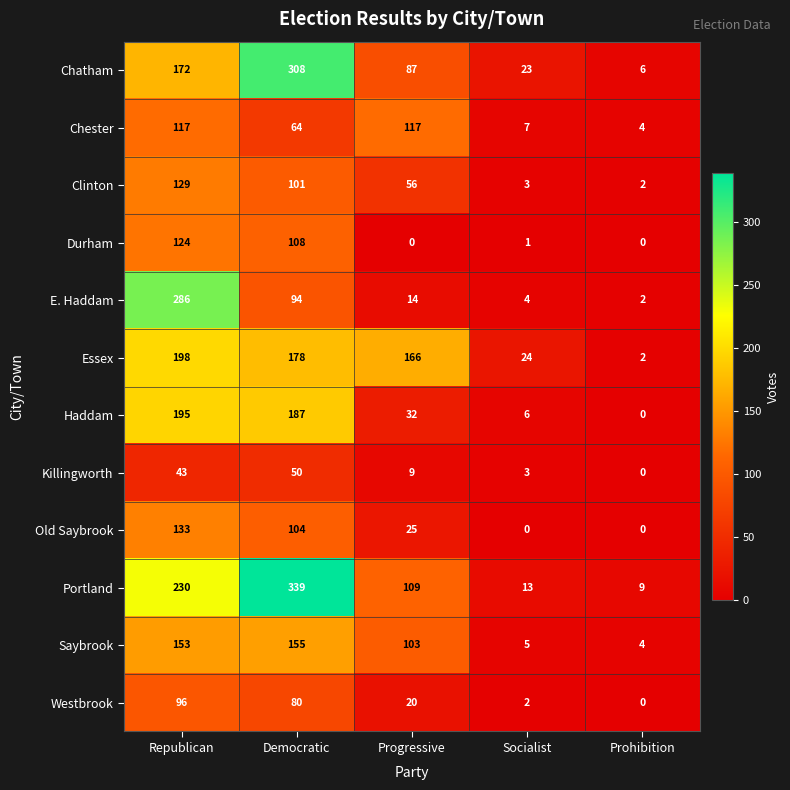

What is the sum of the Chatham values at Prohibition and Democratic?

314